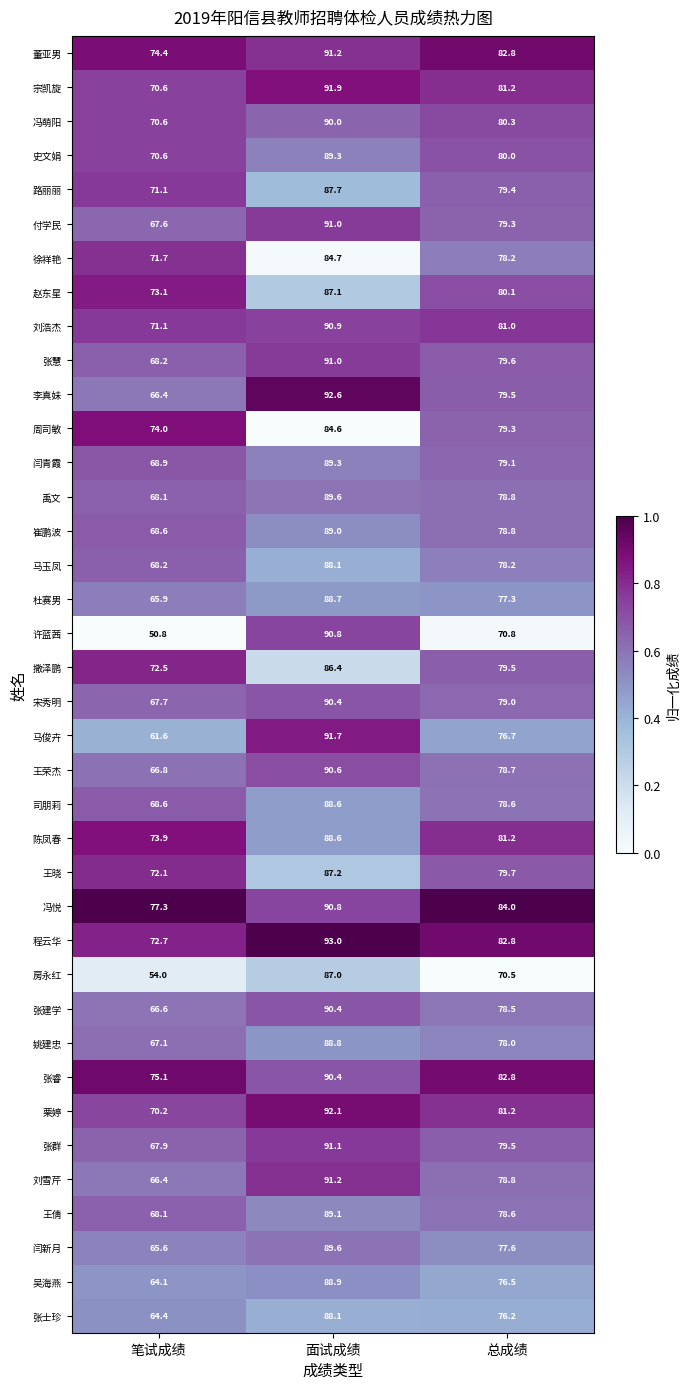

At which category does the chart reach its peak across all series?

面试成绩